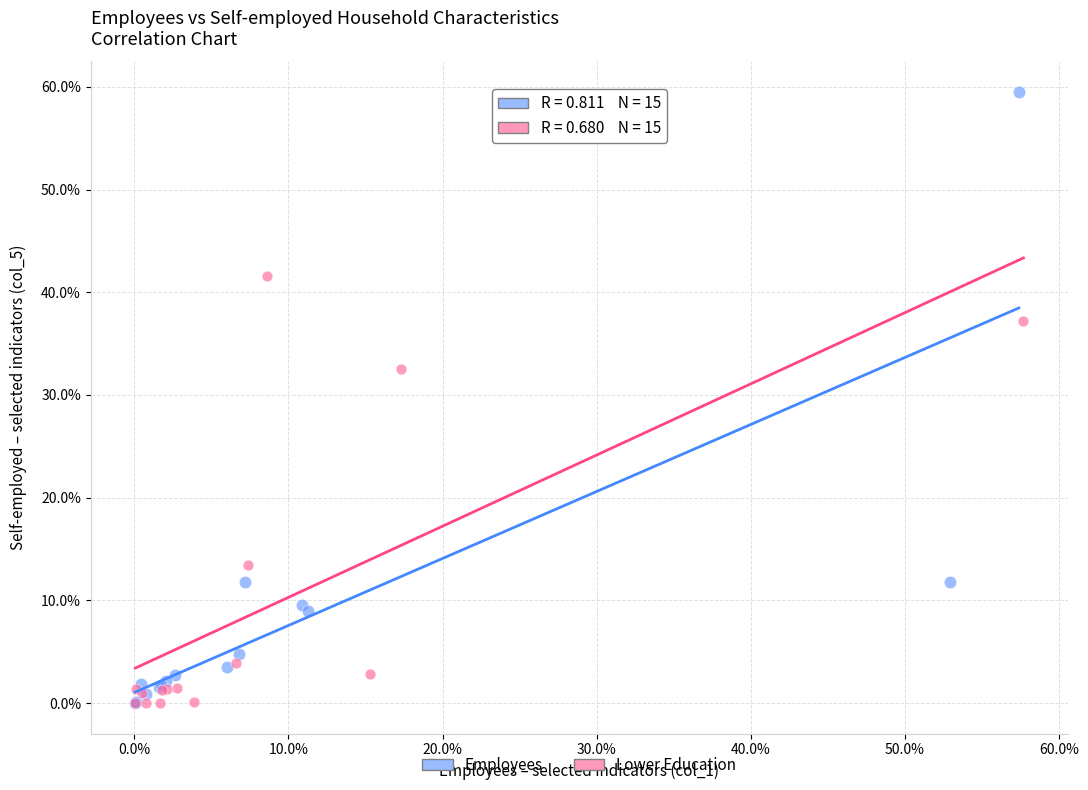

Which series reaches the maximum Y coordinate?

Employees